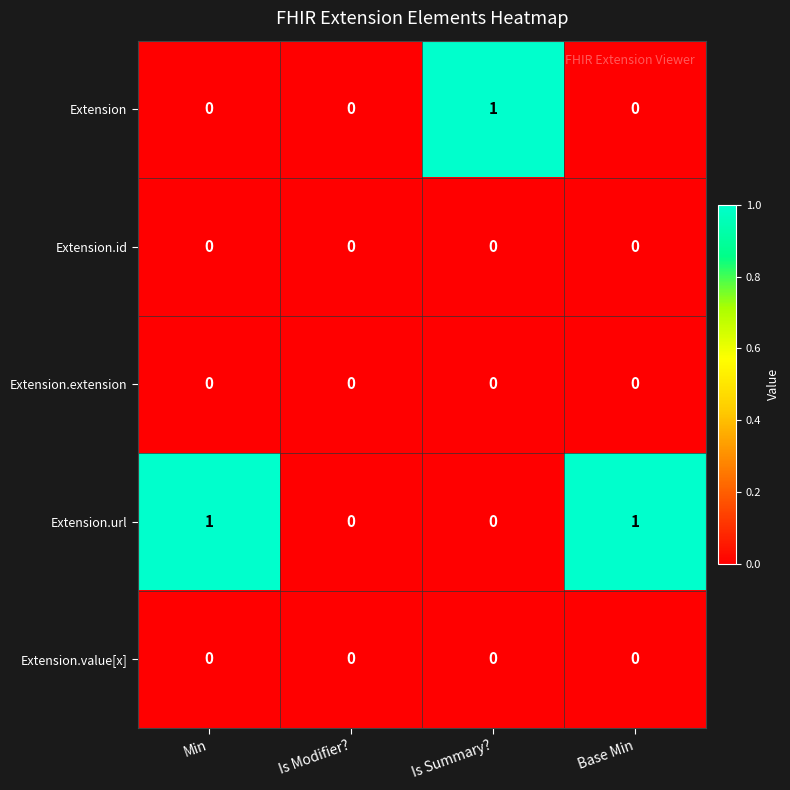

Reading left to right, extract all data points from this chart.

Extension: 0	0	1	0
Extension.id: 0	0	0	0
Extension.extension: 0	0	0	0
Extension.url: 1	0	0	1
Extension.value[x]: 0	0	0	0